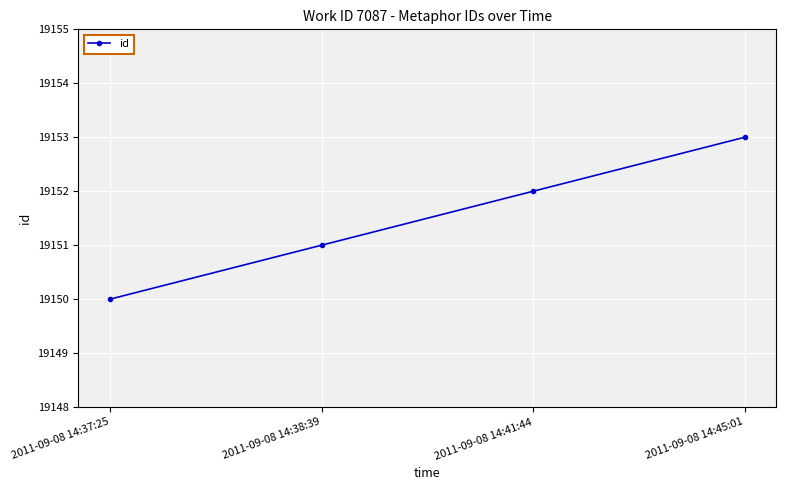

What is the label of the 1st point from the left?

2011-09-08 14:37:25